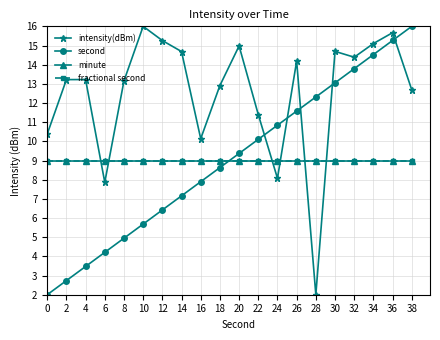

What is the sum of all minute values?

180.0